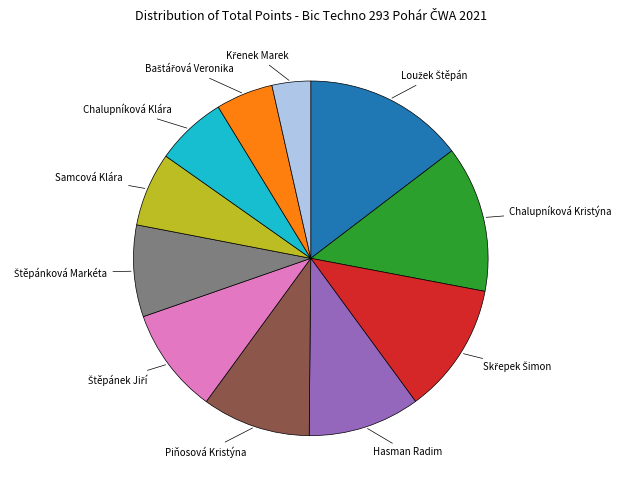

The Samcová Klára slice represents 7% of the pie. True or false?

True